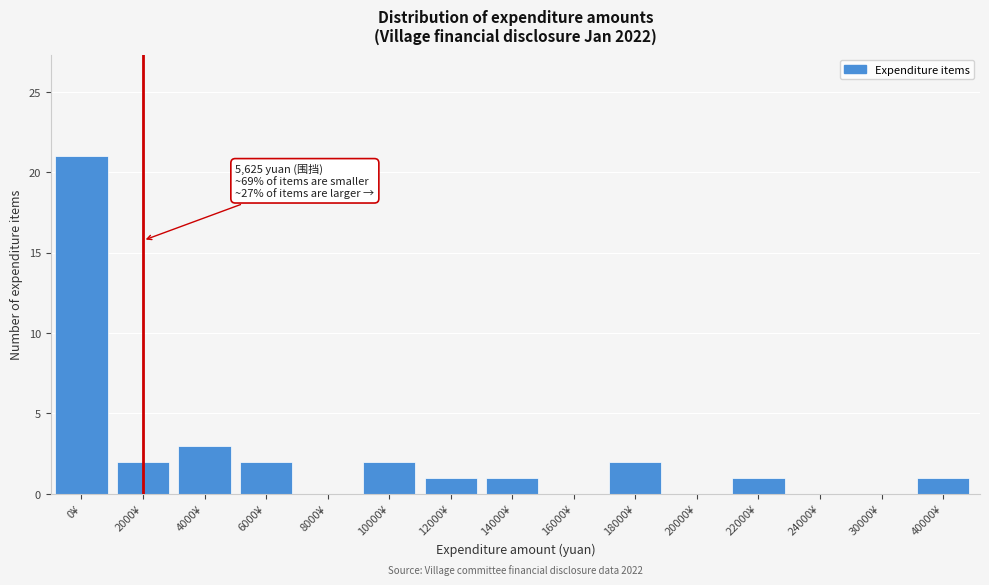

Reading left to right, extract all data points from this chart.

0¥=21	2000¥=2	4000¥=3	6000¥=2	8000¥=0	10000¥=2	12000¥=1	14000¥=1	16000¥=0	18000¥=2	20000¥=0	22000¥=1	24000¥=0	30000¥=0	40000¥=1